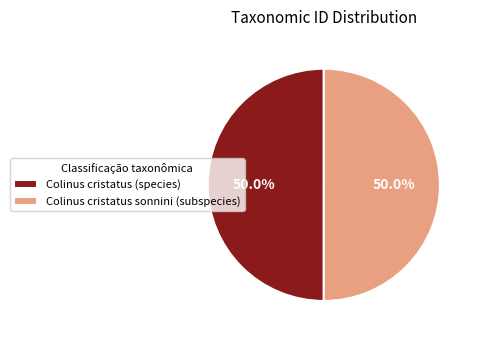

What portion of the pie excludes Colinus cristatus sonnini (subspecies)?

50.0%